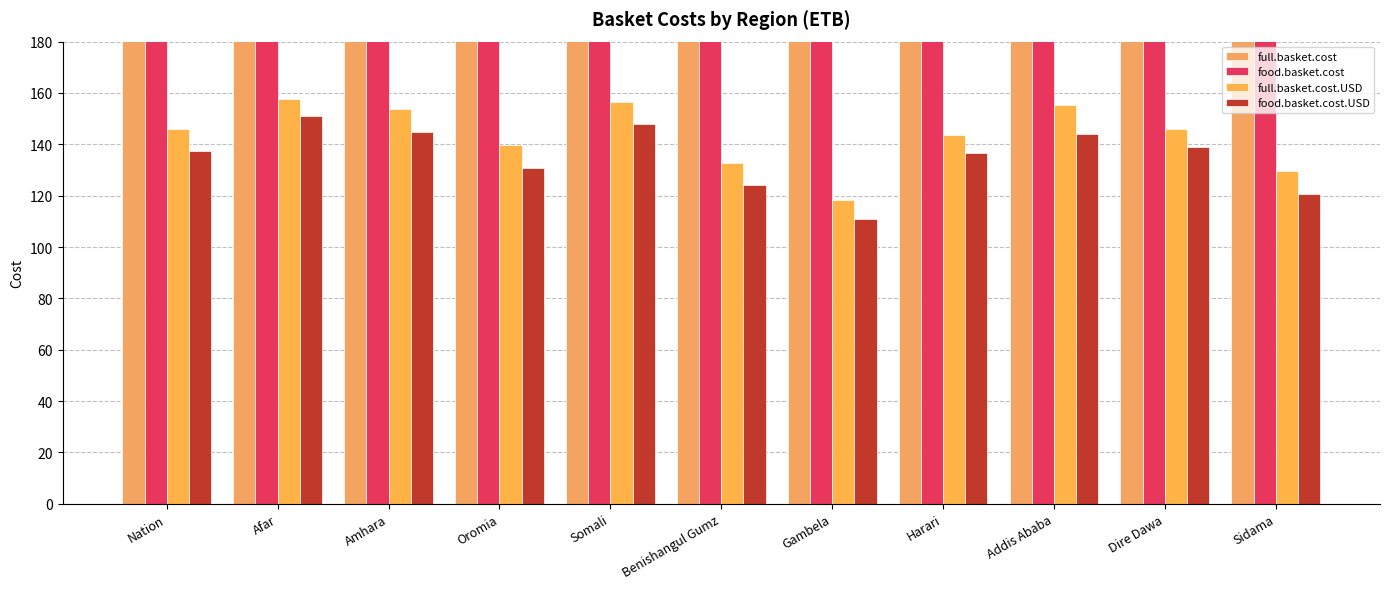

What is the label of the 11th bar from the right?

Nation